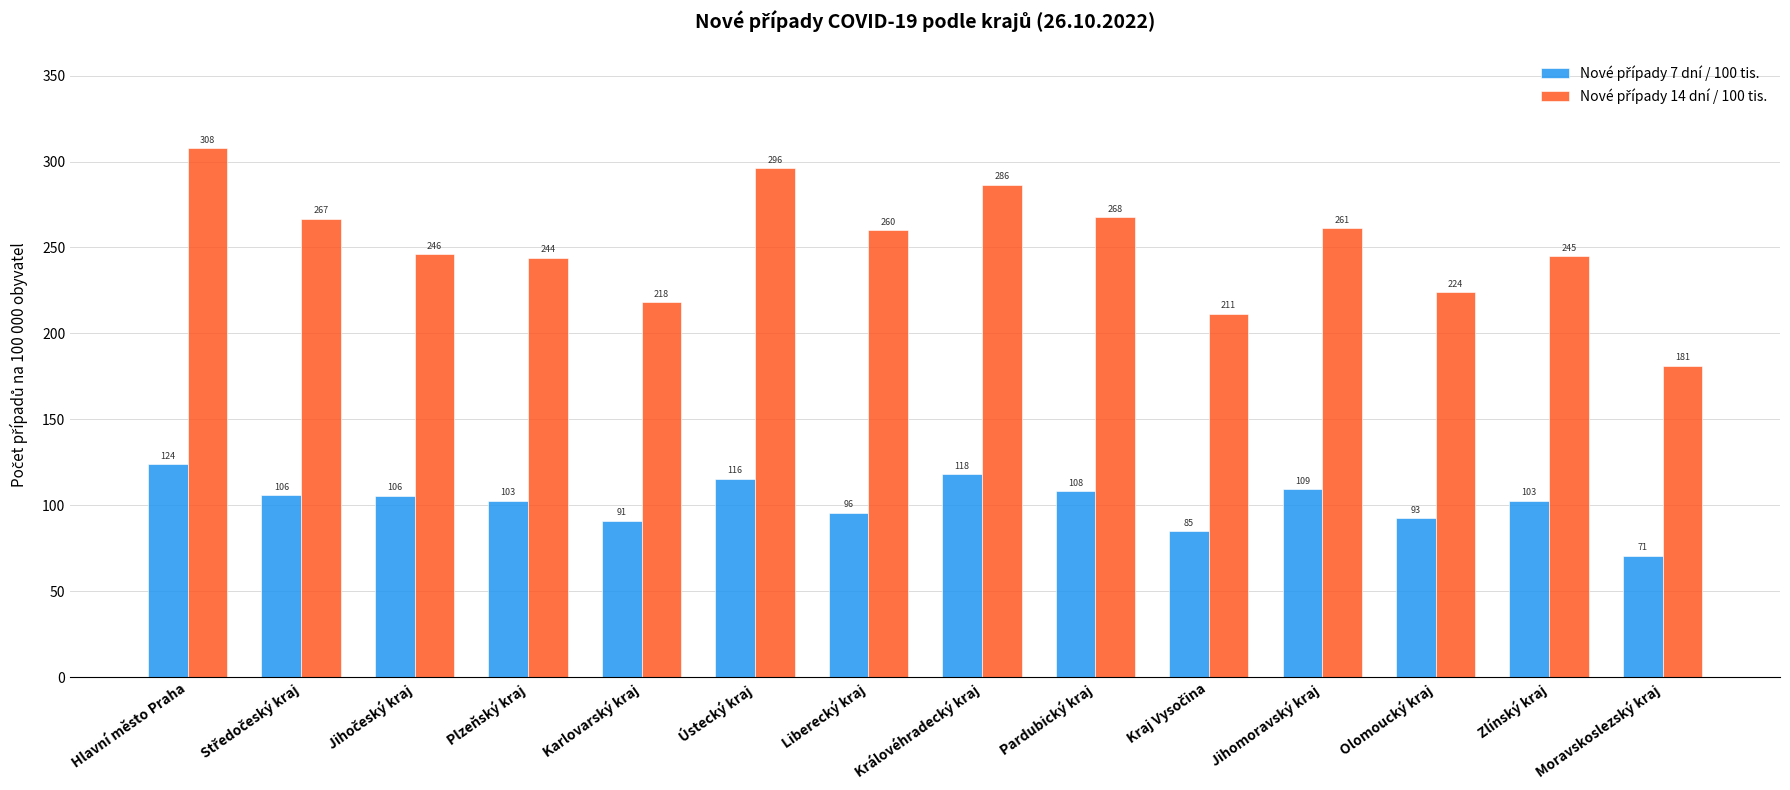

At how many categories does at least one series exceed 251?

7